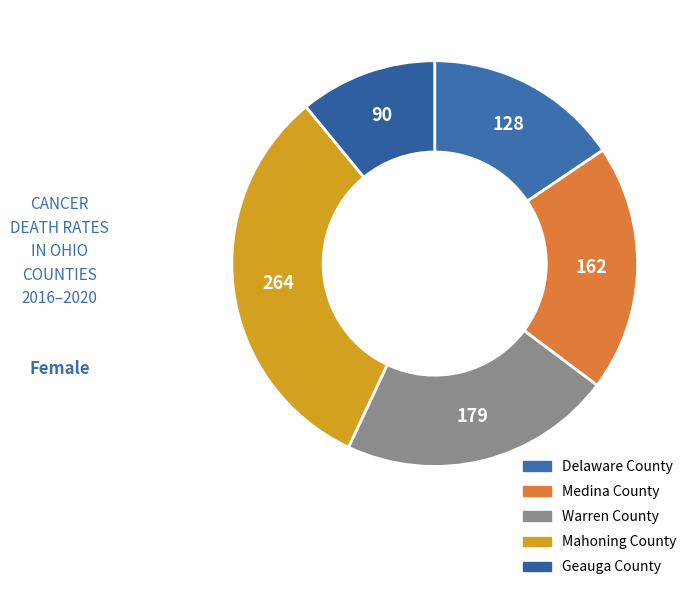

Rank the categories by value from highest to lowest.

Mahoning County, Warren County, Medina County, Delaware County, Geauga County